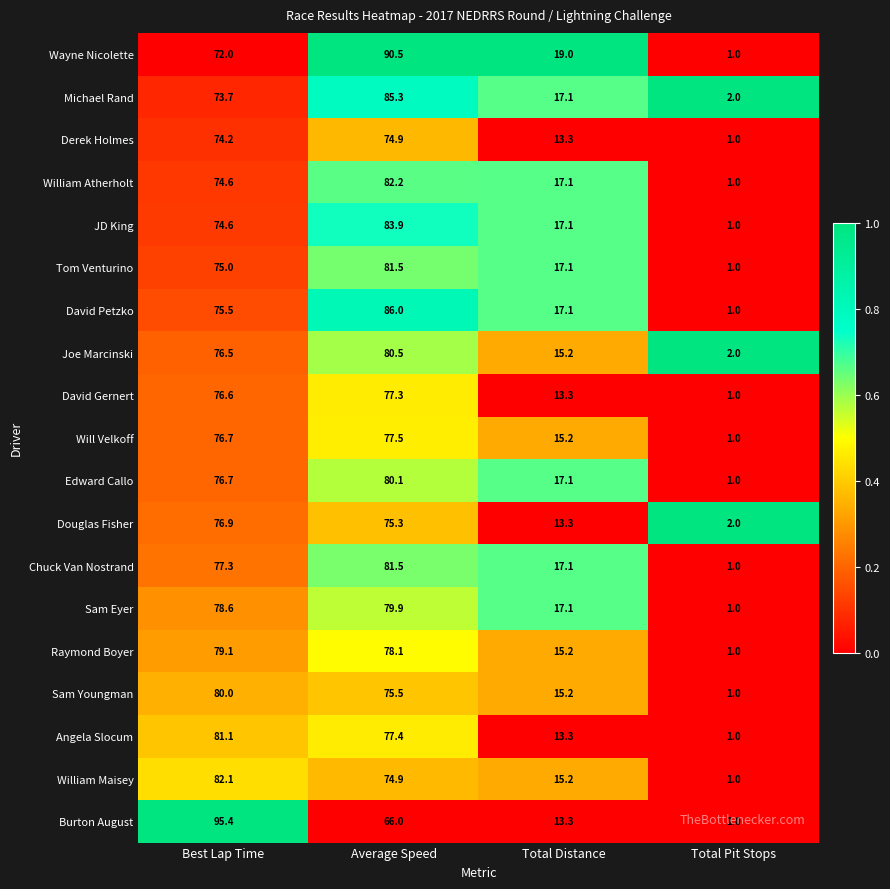

List the labels in order of Edward Callo value, largest first.

Average Speed, Best Lap Time, Total Distance, Total Pit Stops